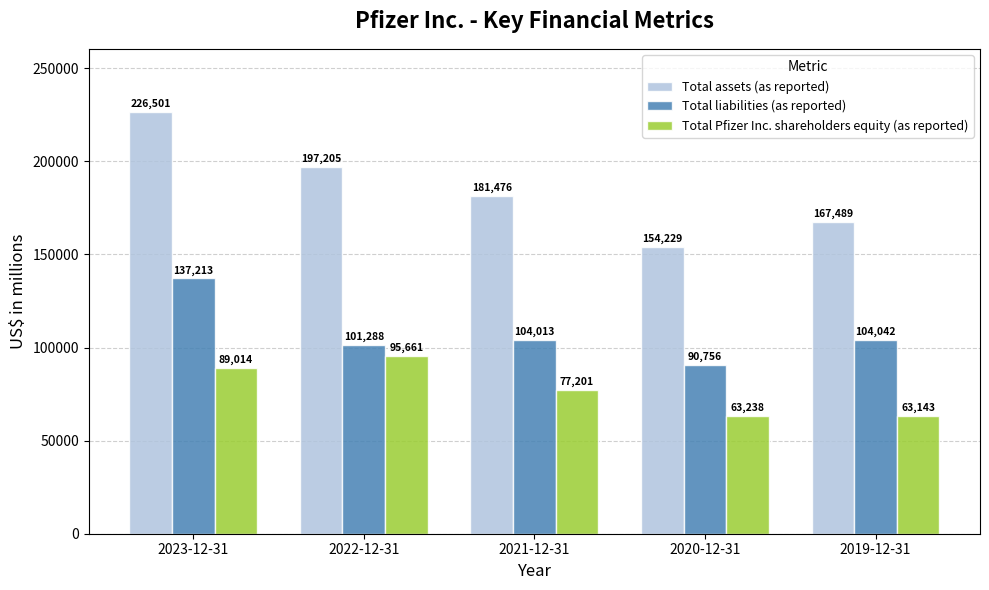

Where is Total Pfizer Inc. shareholders equity (as reported) nearest to the value 79402?

2021-12-31